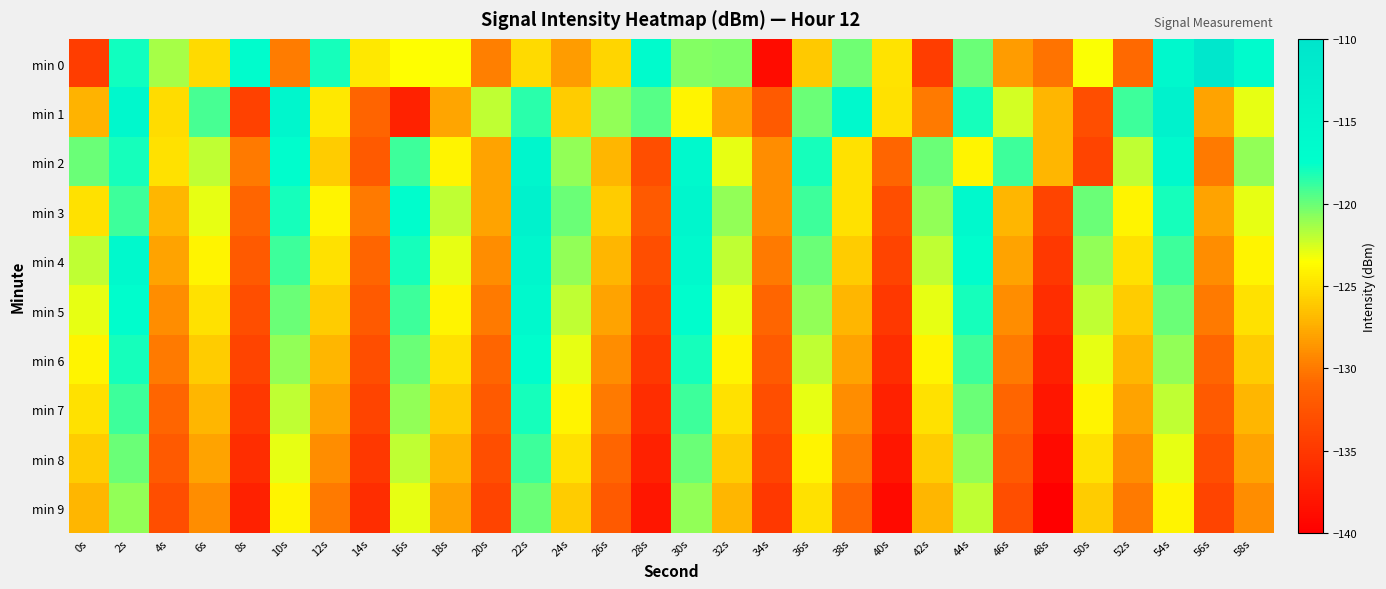

How many categories are shown in the chart?

30